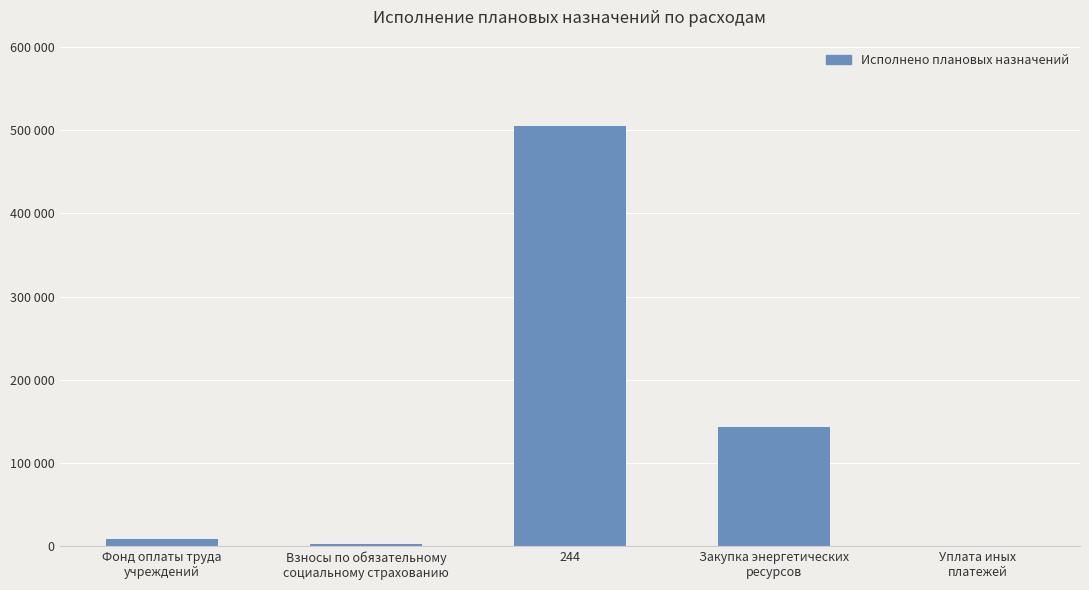

What is the maximum value shown in the chart?

504488.6